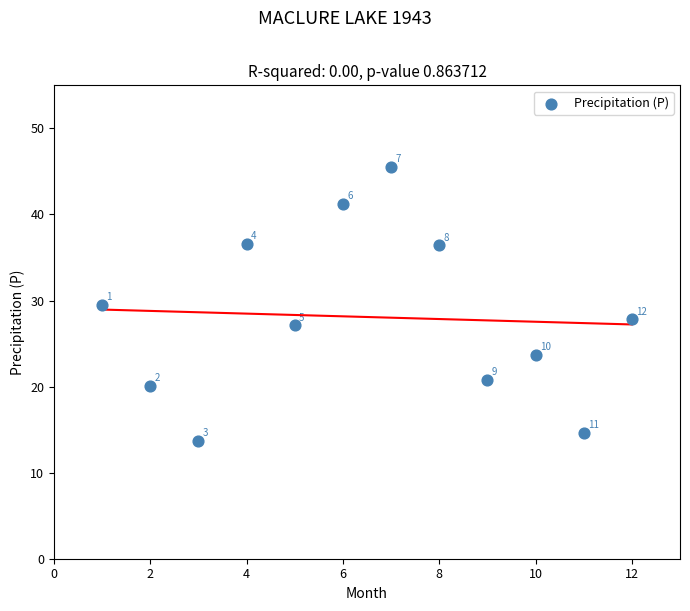

What is the average Y value?

28.1